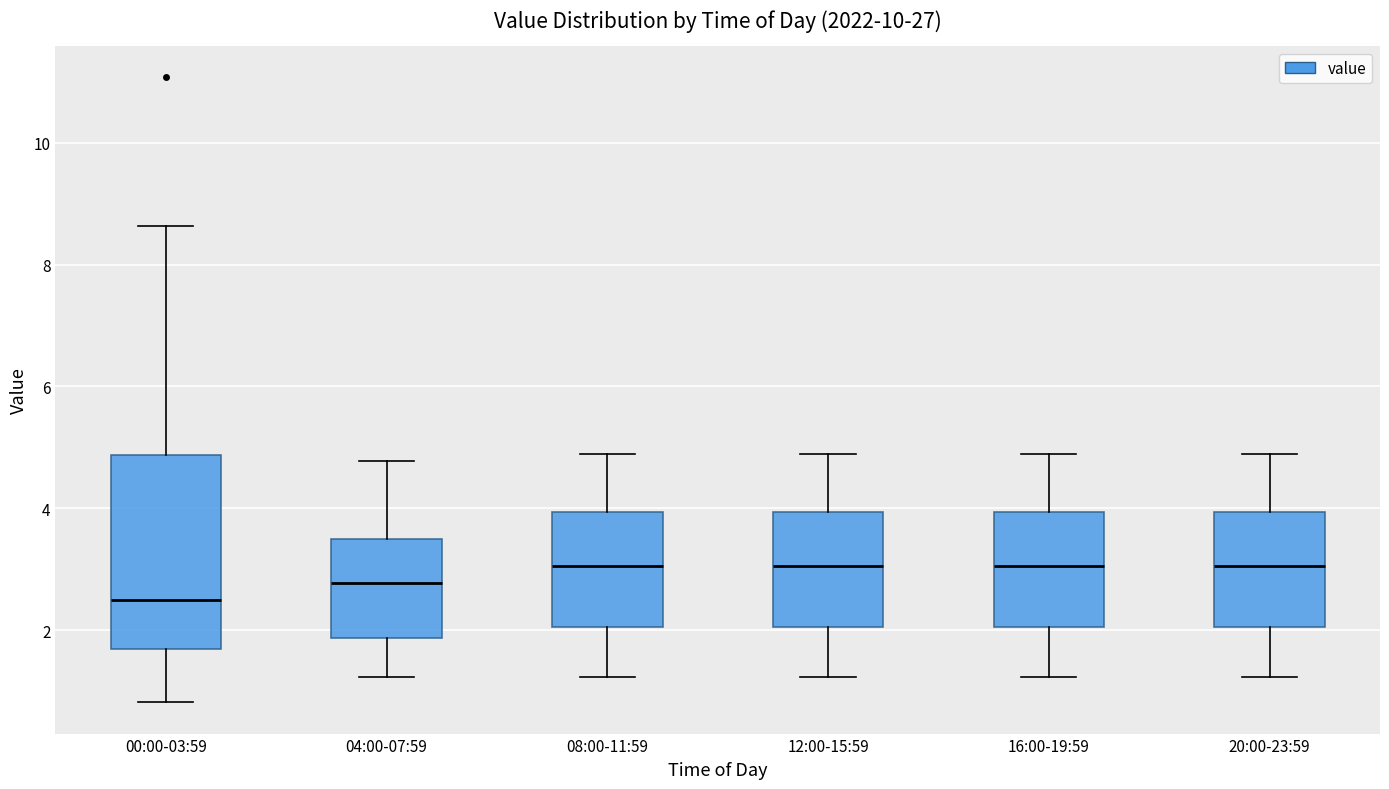

Reading left to right, transcribe this box plot: for each box, give where its median line is, the range the box spans, and where its two whiskers end, as read against the y-axis. The values are not printed on the chart, so give them approximately, as read against the axis.

00:00-03:59: median 2.6, box 1.6 to 4.8, whiskers 0.8 to 8.6
04:00-07:59: median 2.8, box 1.8 to 3.6, whiskers 1.2 to 4.8
08:00-11:59: median 3.0, box 2.0 to 4.0, whiskers 1.2 to 4.8
12:00-15:59: median 3.0, box 2.0 to 4.0, whiskers 1.2 to 4.8
16:00-19:59: median 3.0, box 2.0 to 4.0, whiskers 1.2 to 4.8
20:00-23:59: median 3.0, box 2.0 to 4.0, whiskers 1.2 to 4.8